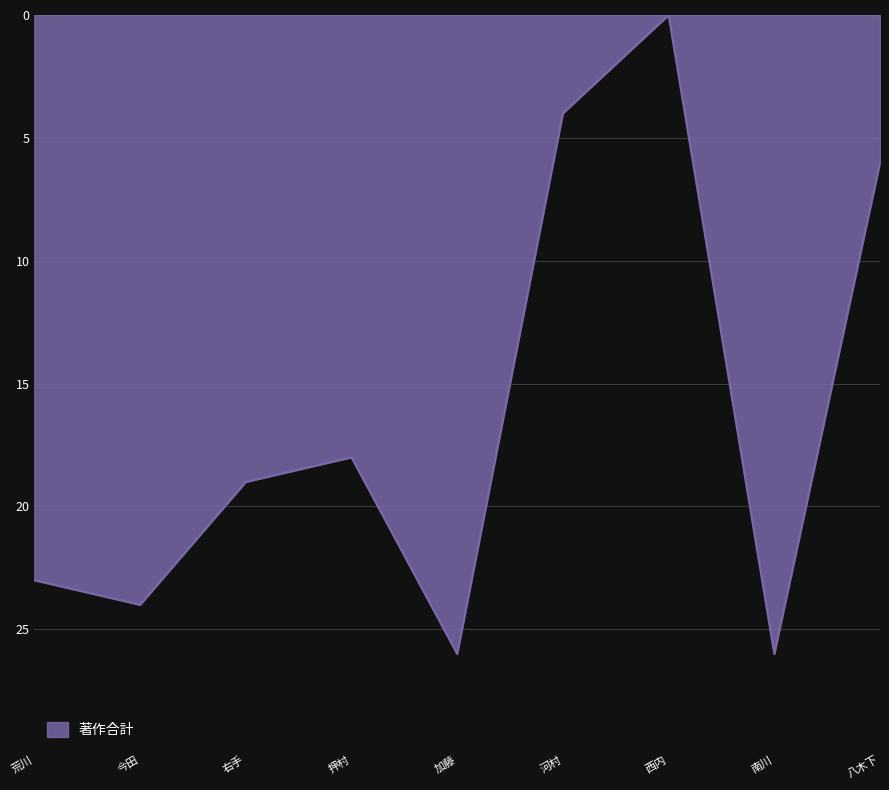

Which has a higher value, 南川 or 押村?

南川